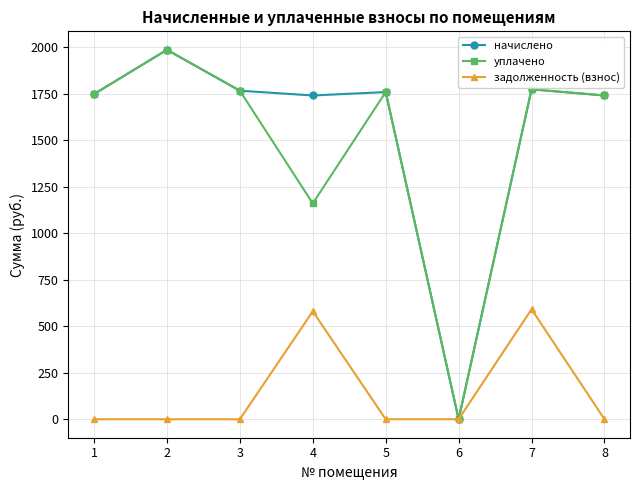

At which category does уплачено reach its first local peak?

2